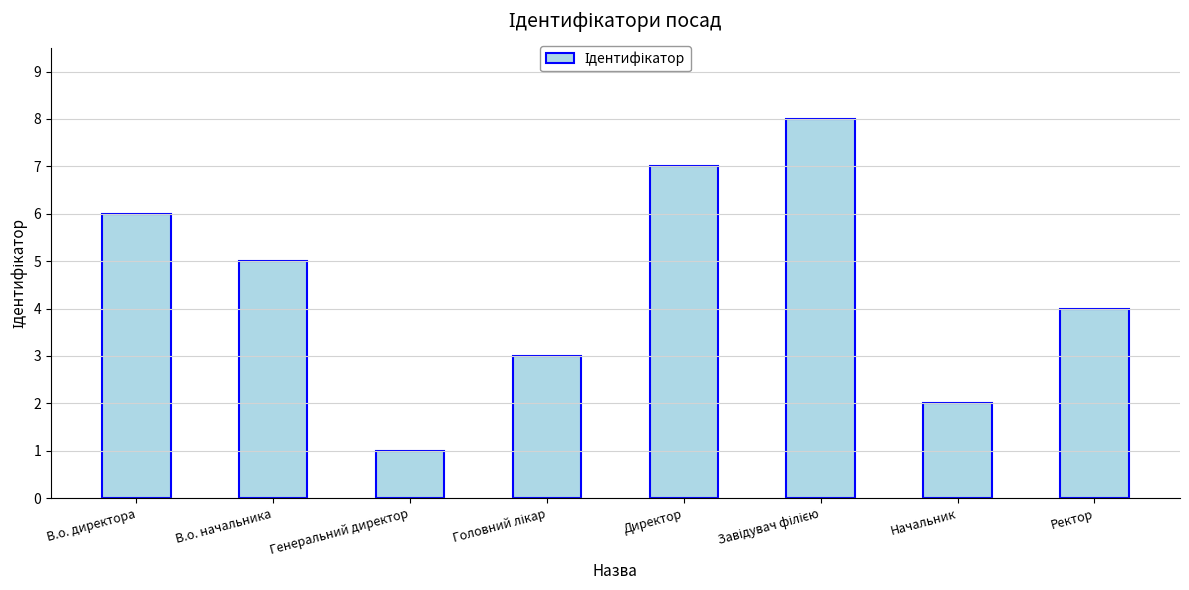

What is the smallest value displayed?

1